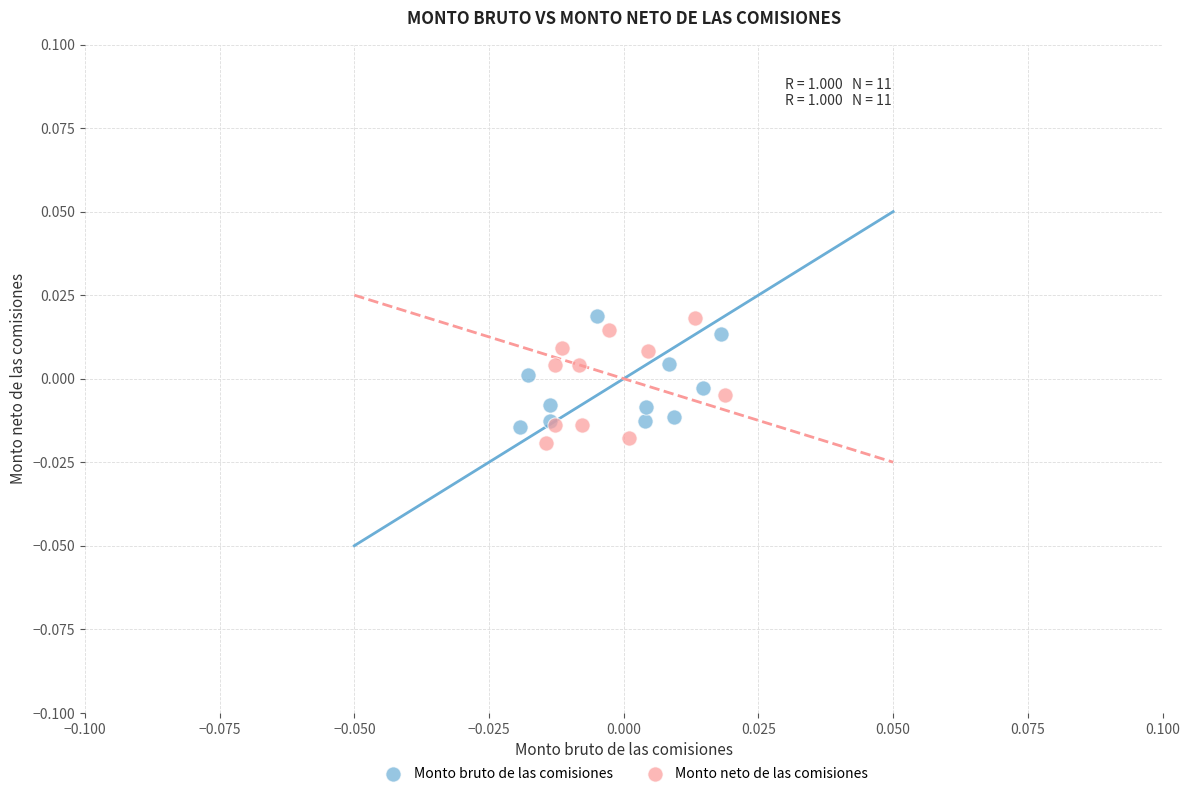

Which series has the widest spread of Y values?

Monto neto de las comisiones